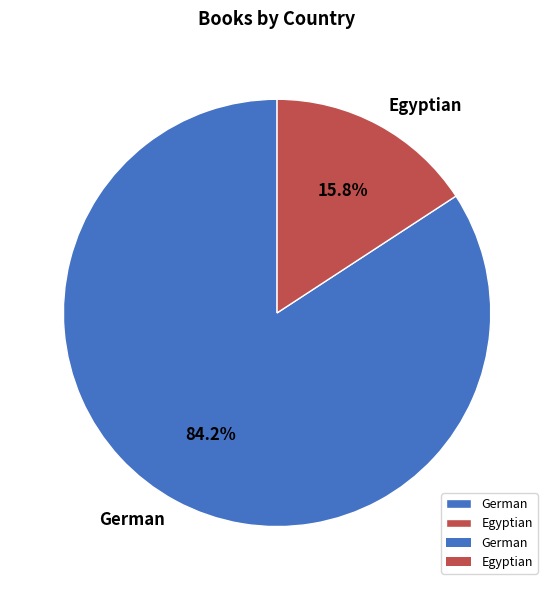

Approximately how many times larger is the value at Egyptian compared to German?

0.2